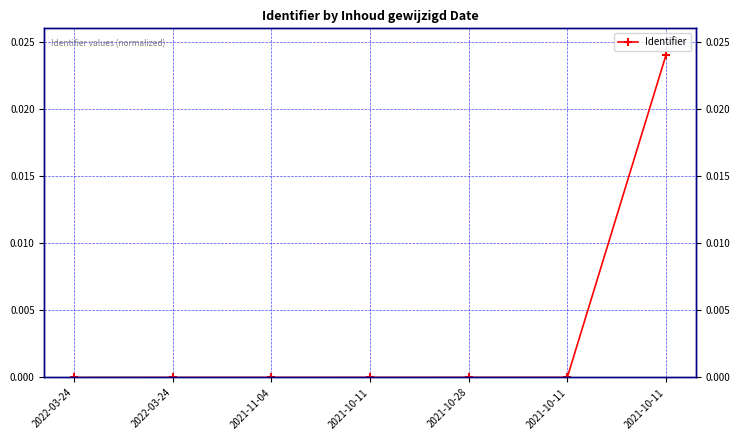

Rank the categories by value from lowest to highest.

2022-03-24, 2022-03-24, 2021-11-04, 2021-10-11, 2021-10-28, 2021-10-11, 2021-10-11